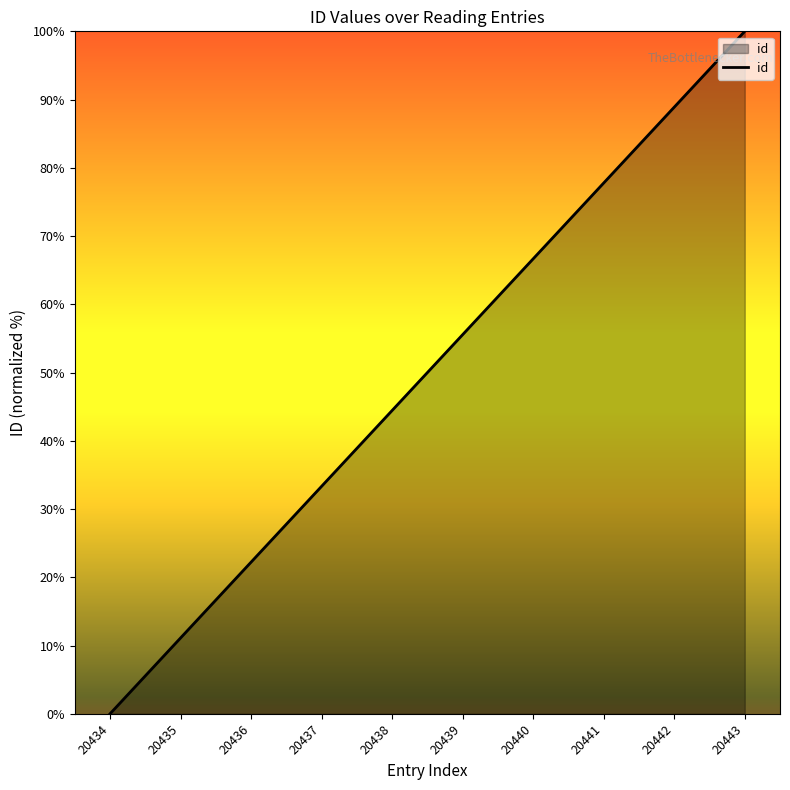

The chart shows a value of 55.6 at 20439. True or false?

True